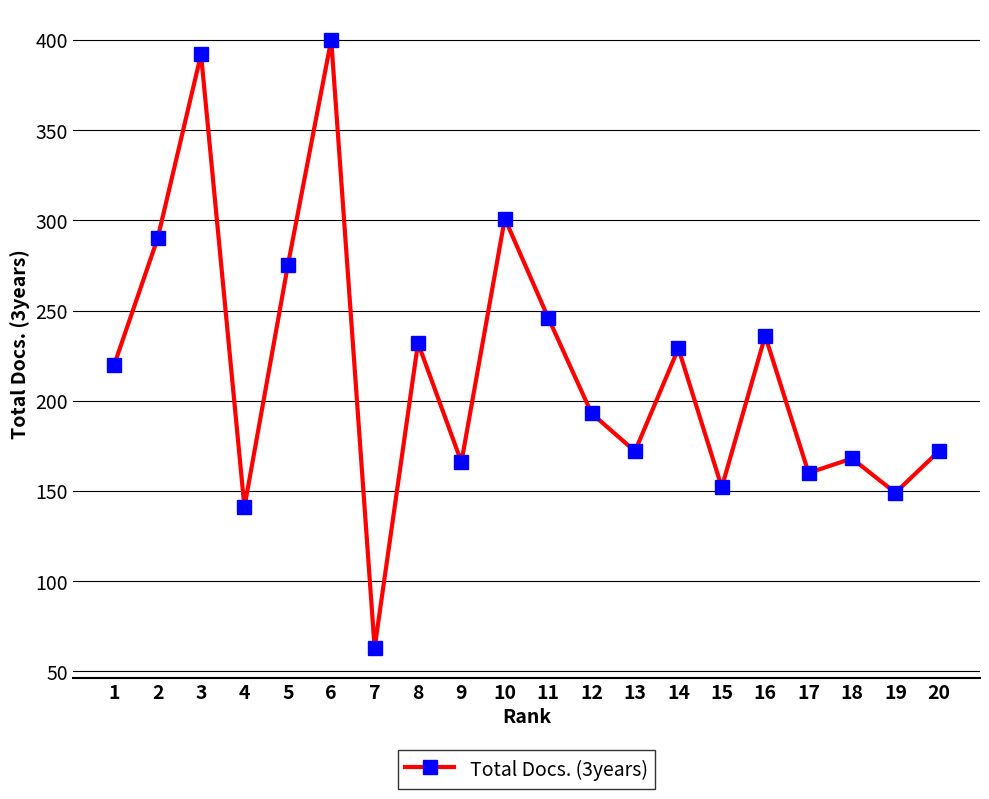

Is it true that the value at 9 is 46?

False